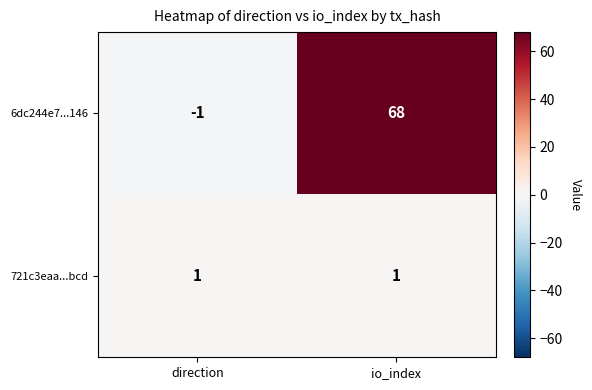

What is the sum of the 6dc244e7...146 values at io_index and direction?

67